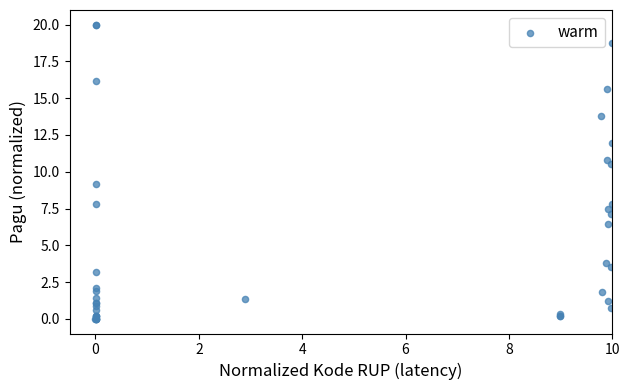

What Y value in the scatter plot is closest to 10?

10.5